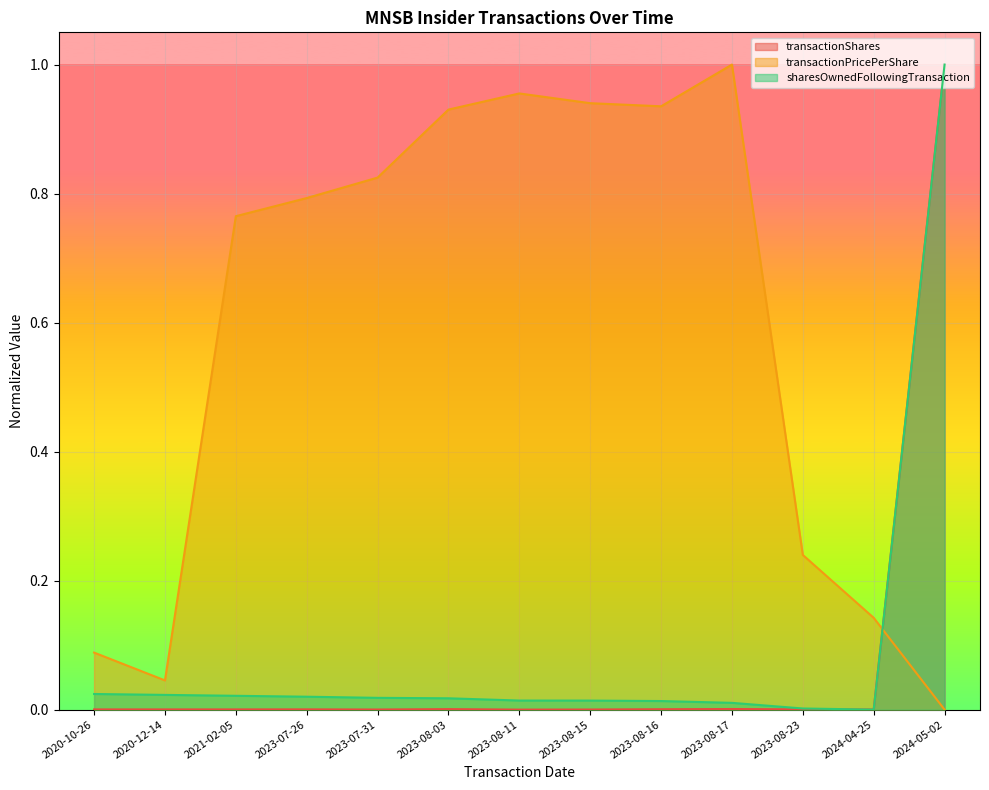

At which category is the sum across all series the highest?

2024-05-02